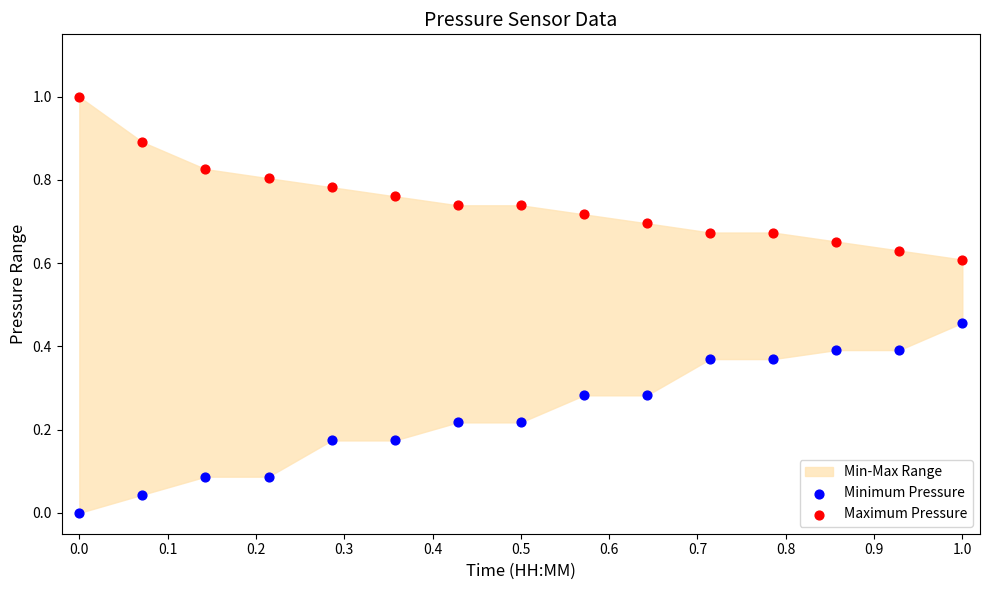

Which series contains the highest Y value?

Maximum Pressure